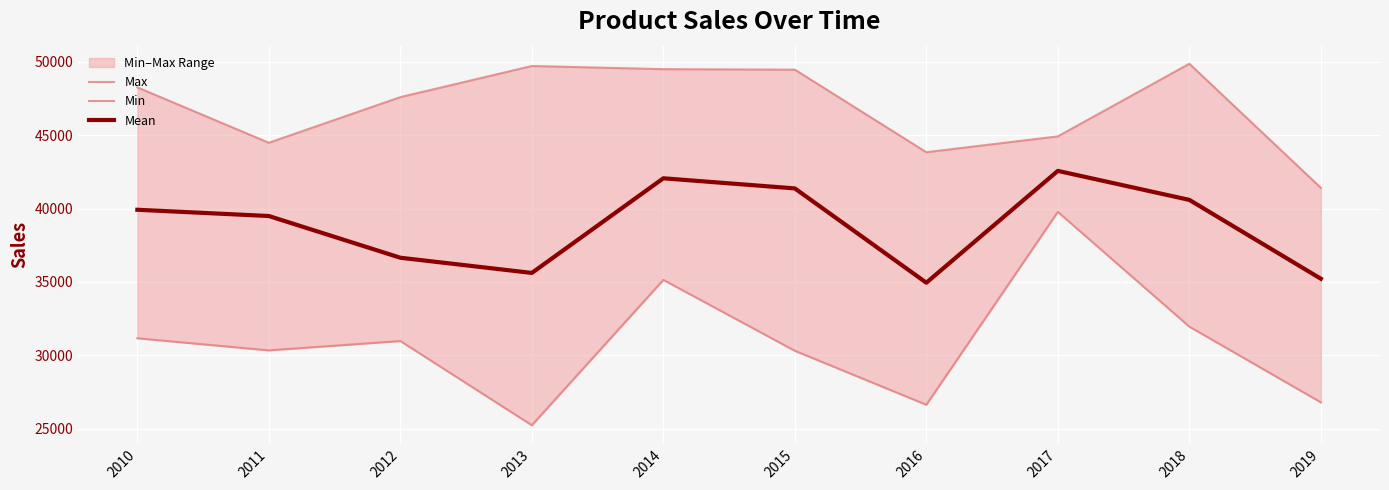

True or false: Mean has a value of 40587.7 at 2018.

True